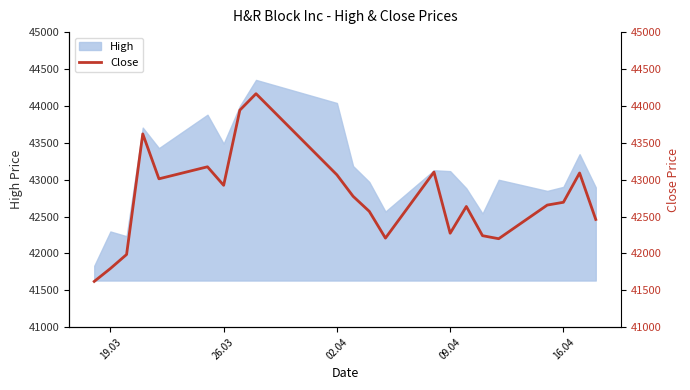

What is the minimum value for High?

41832